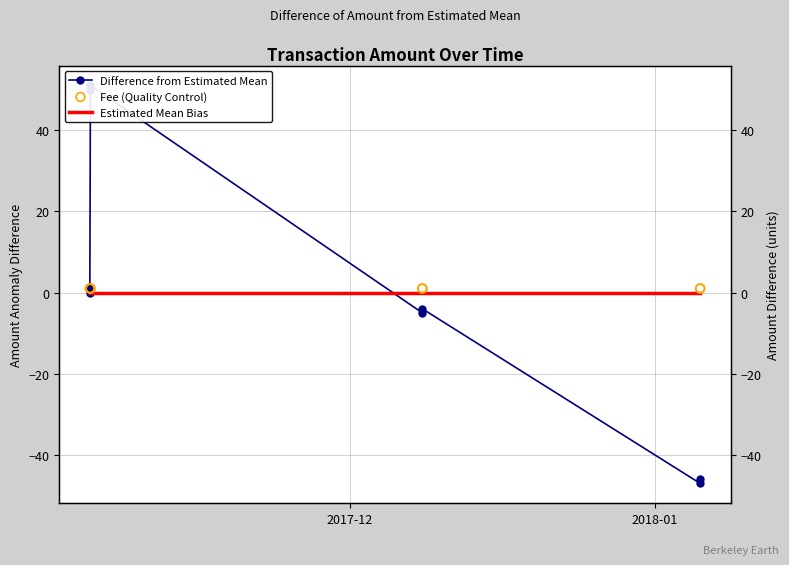

Which series contains the highest Y value?

Difference from Estimated Mean